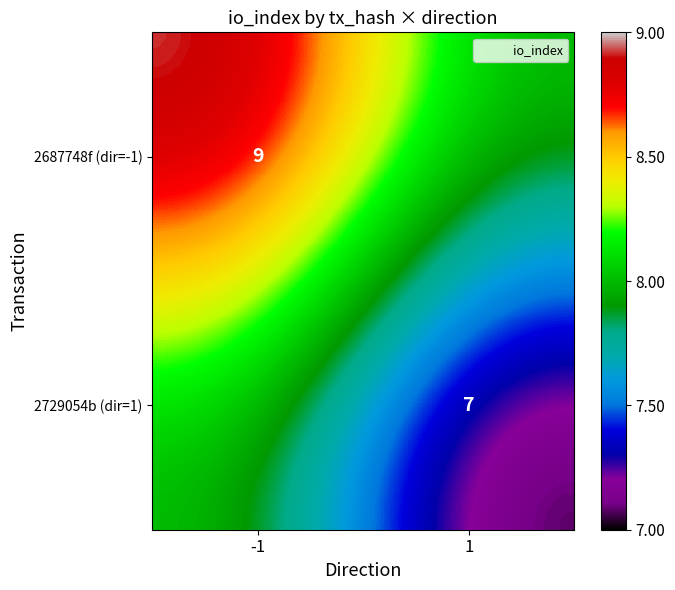

What is the difference between the 2687748f (dir=-1) values at -1 and 1?

1